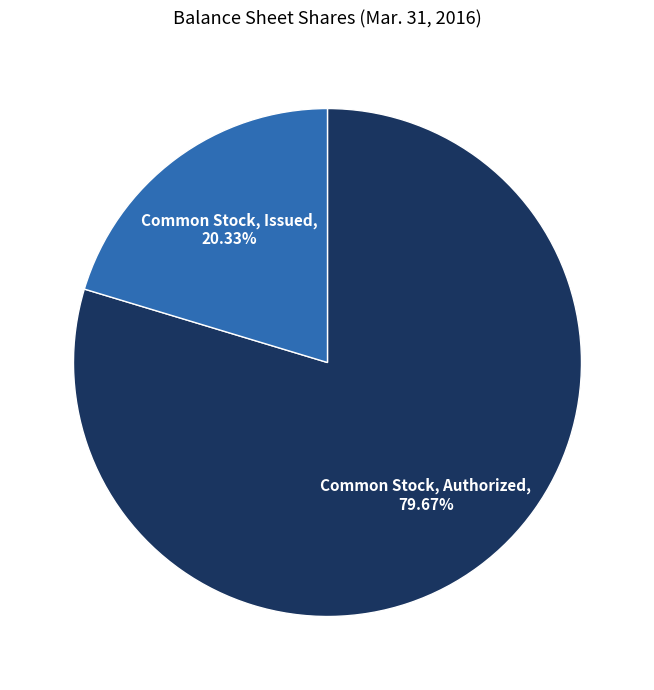

The Common Stock, Authorized slice represents 80% of the pie. True or false?

True